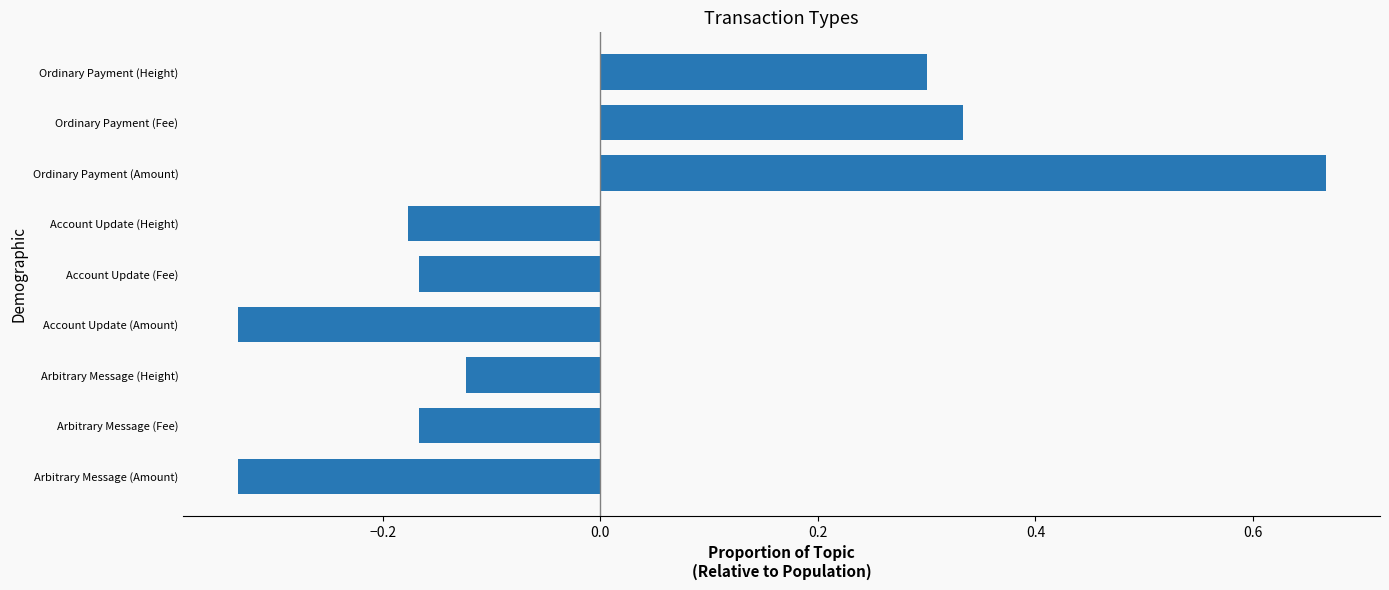

What is the difference between the values at Ordinary Payment (Height) and Arbitrary Message (Height)?

0.4